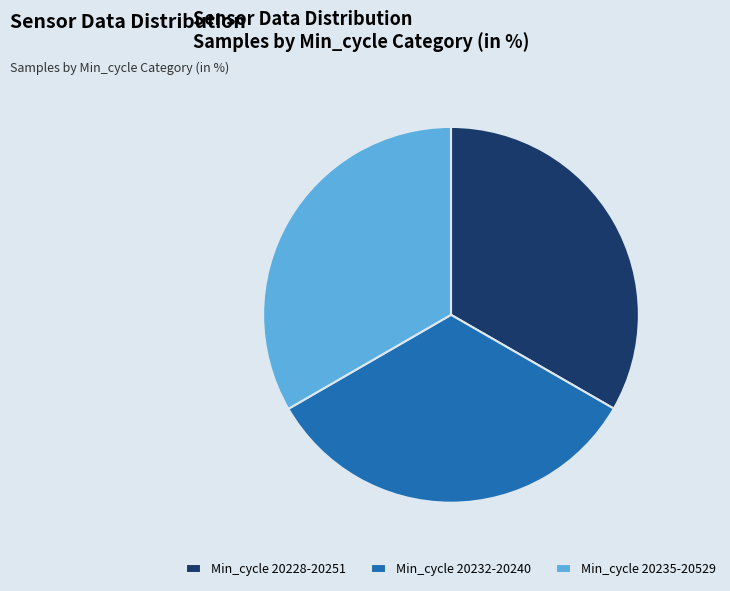

Is it true that Min_cycle 20228-20251 is 48% of the pie?

False